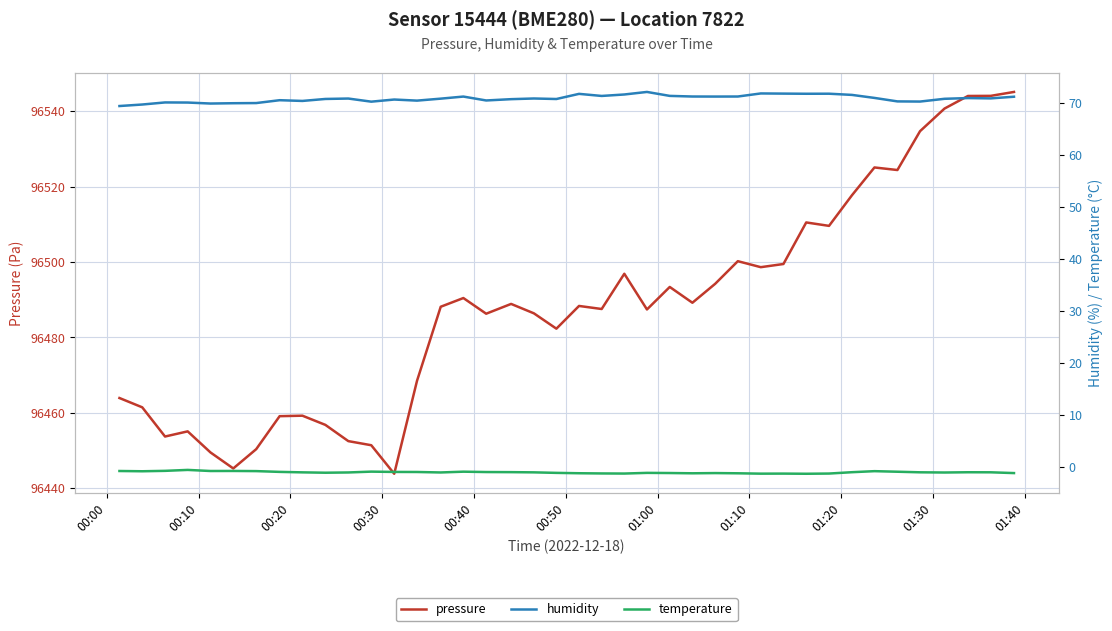

True or false: temperature has more than 0 interior local peaks.

True